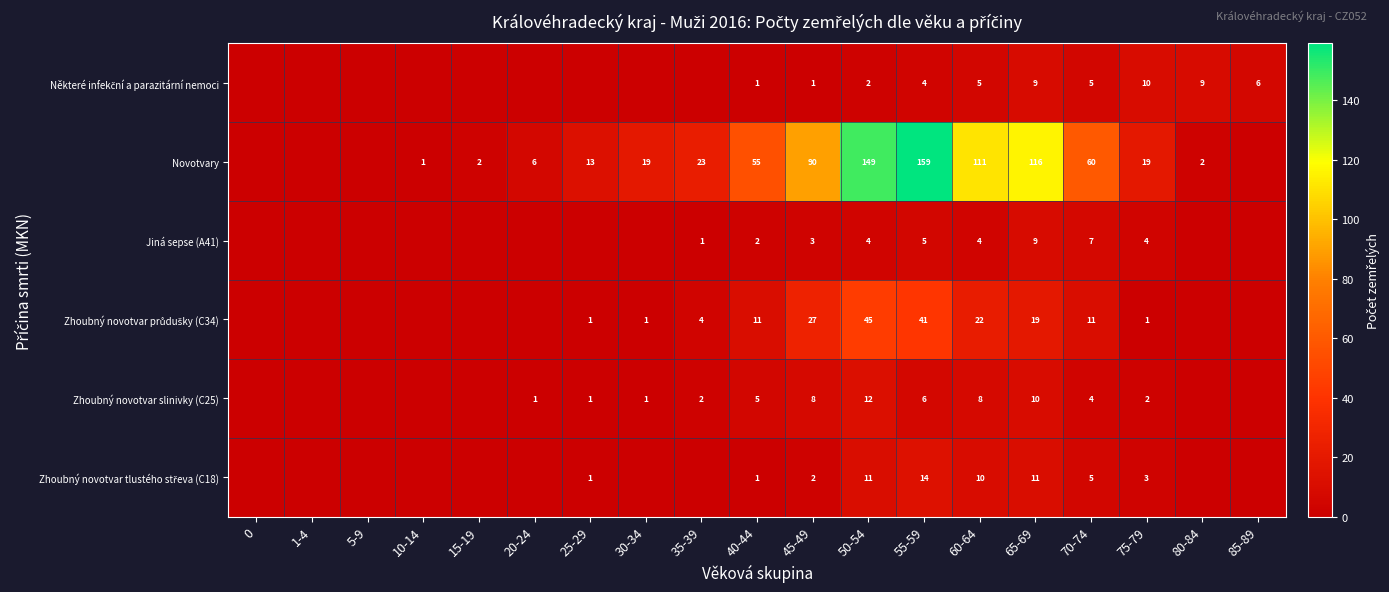

How many data points does each series have?

19